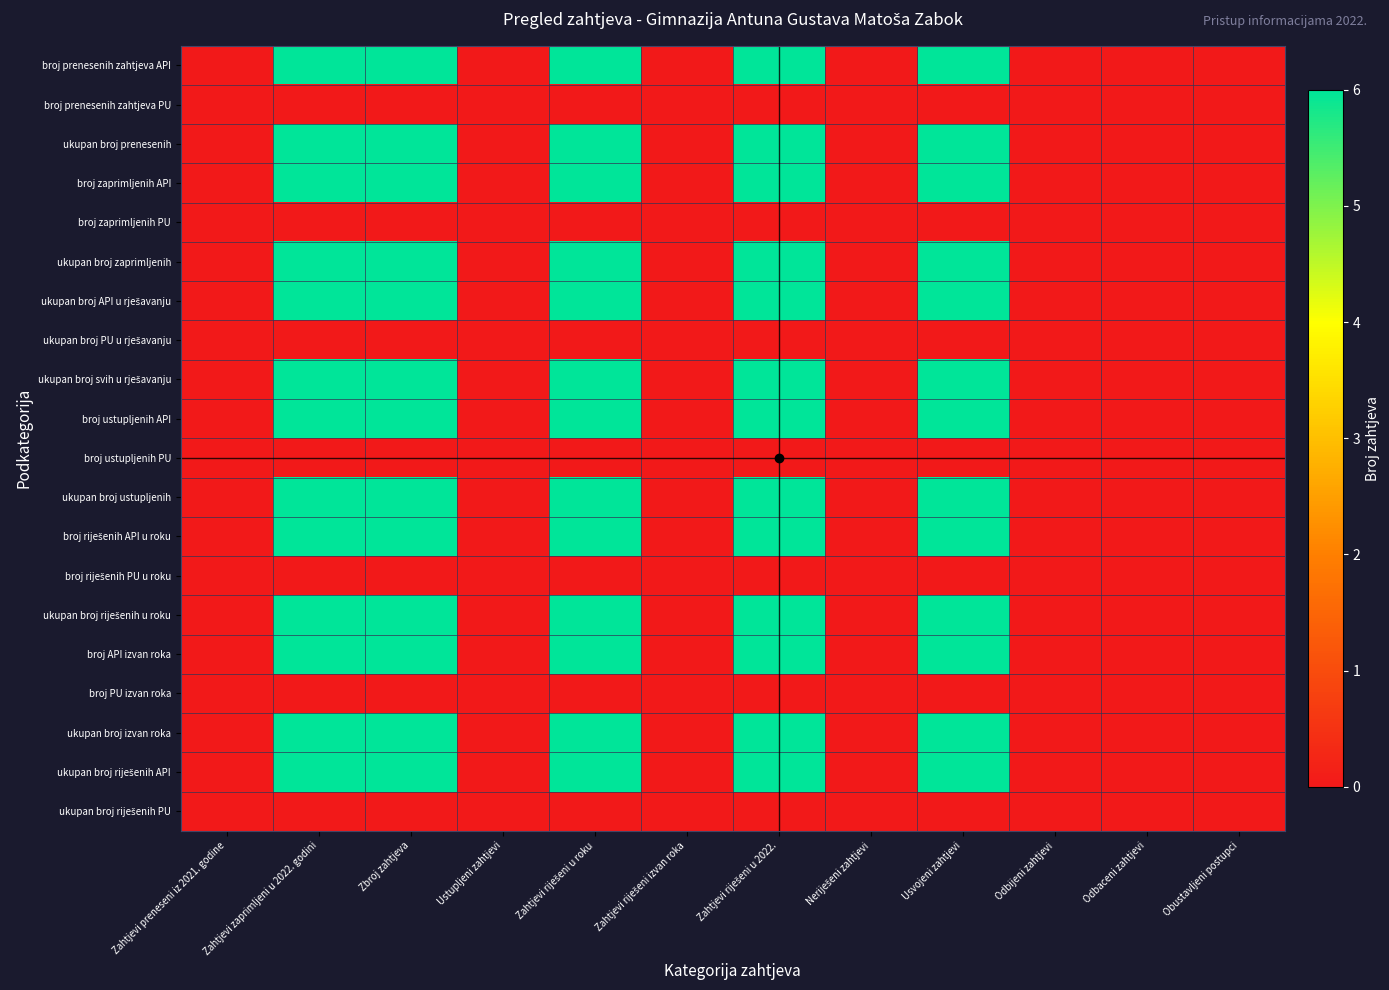

Count the number of categories in the chart.

12